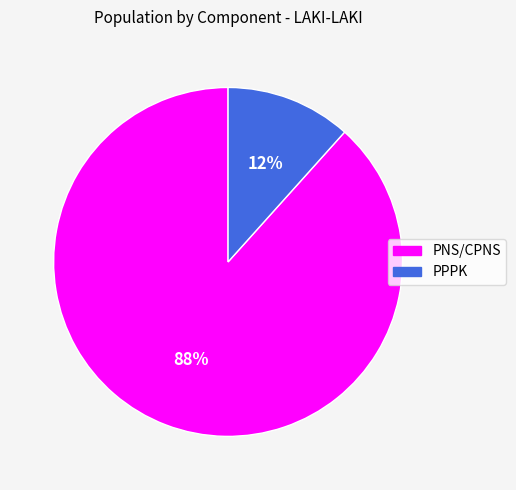

Which slice is the largest?

PNS/CPNS